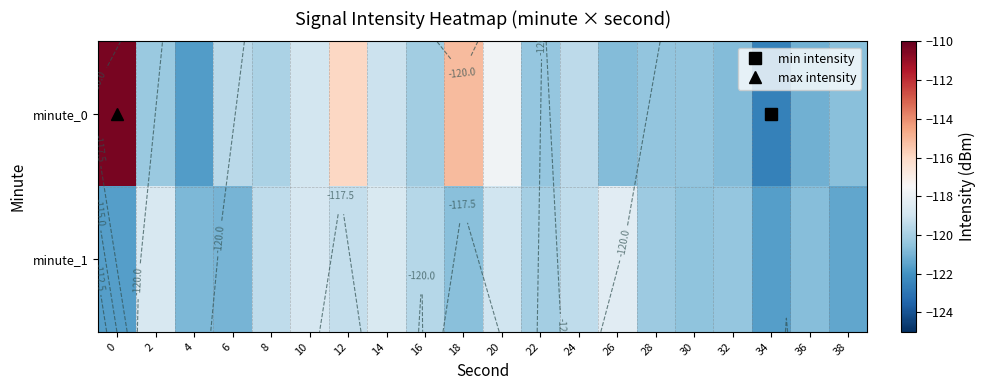

How many series are shown in this chart?

2